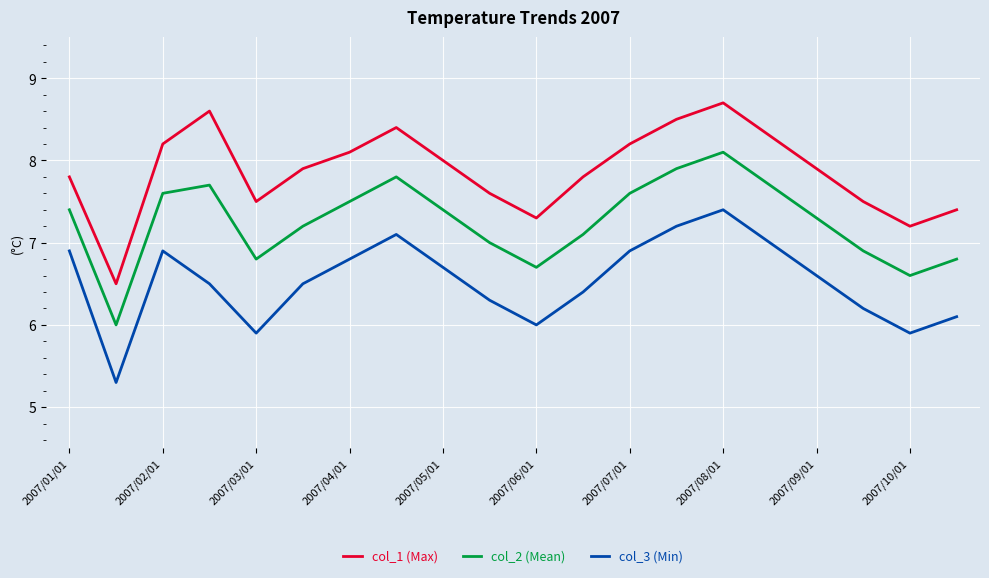

True or false: col_2 (Mean) and col_3 (Min) intersect in this chart.

False